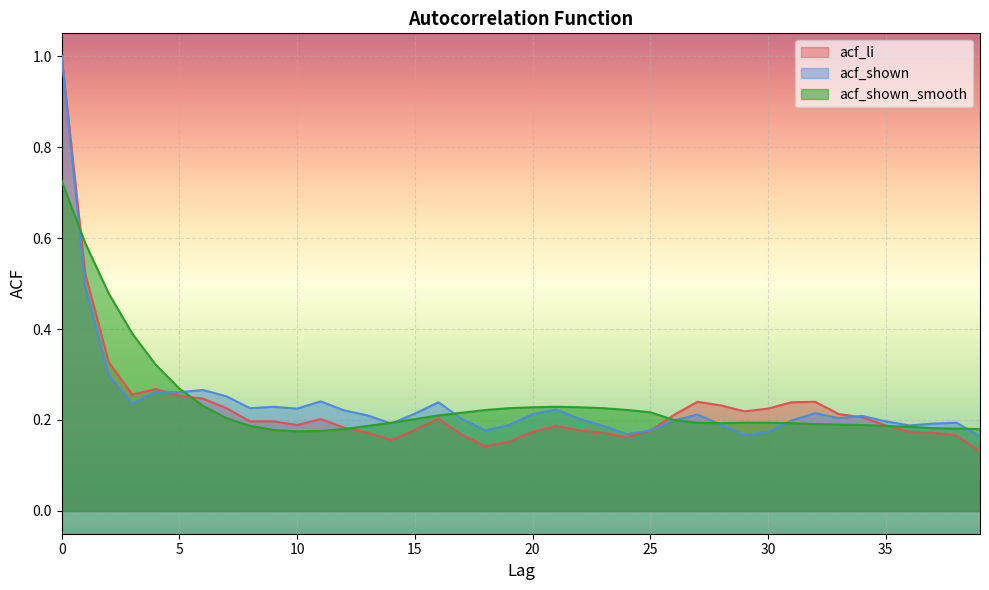

List the series in order of their peak value, lowest first.

acf_shown_smooth, acf_li, acf_shown